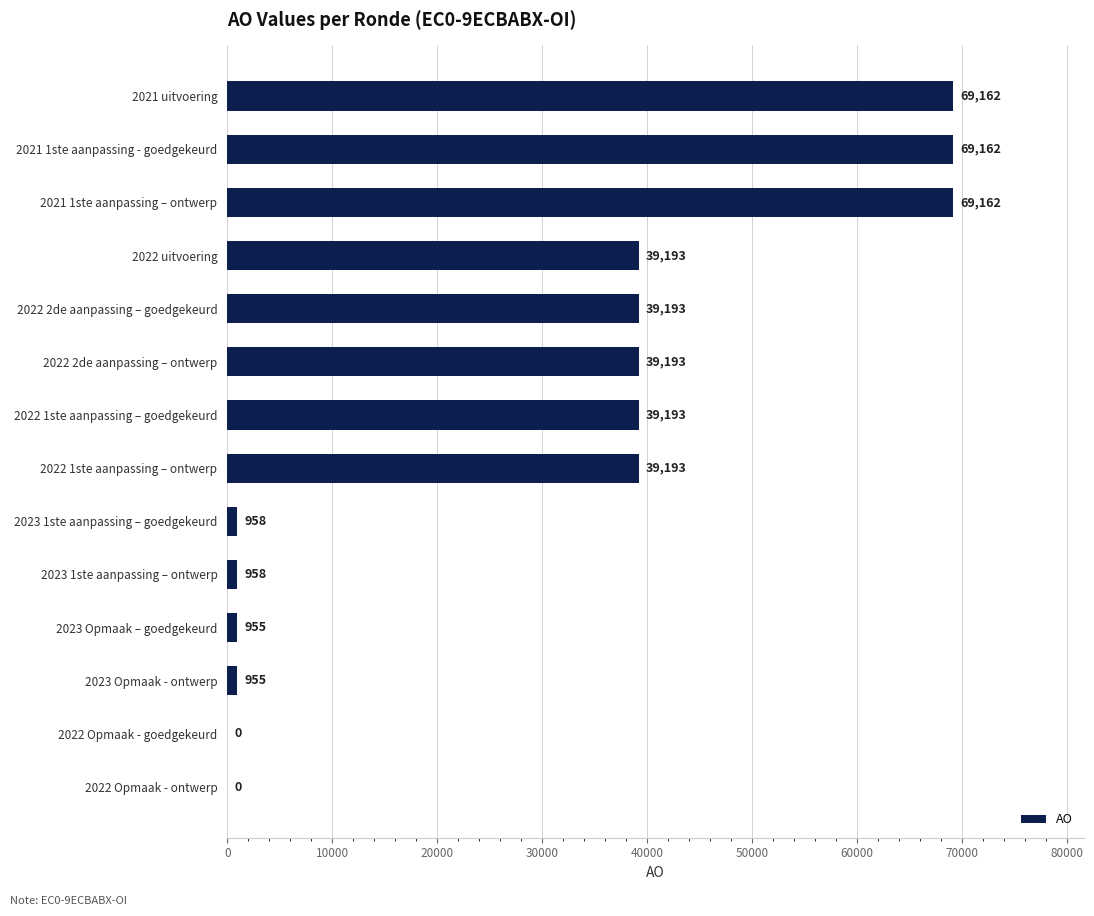

What is the ratio of the value at 2022 1ste aanpassing – goedgekeurd to the value at 2021 1ste aanpassing - goedgekeurd?

0.6